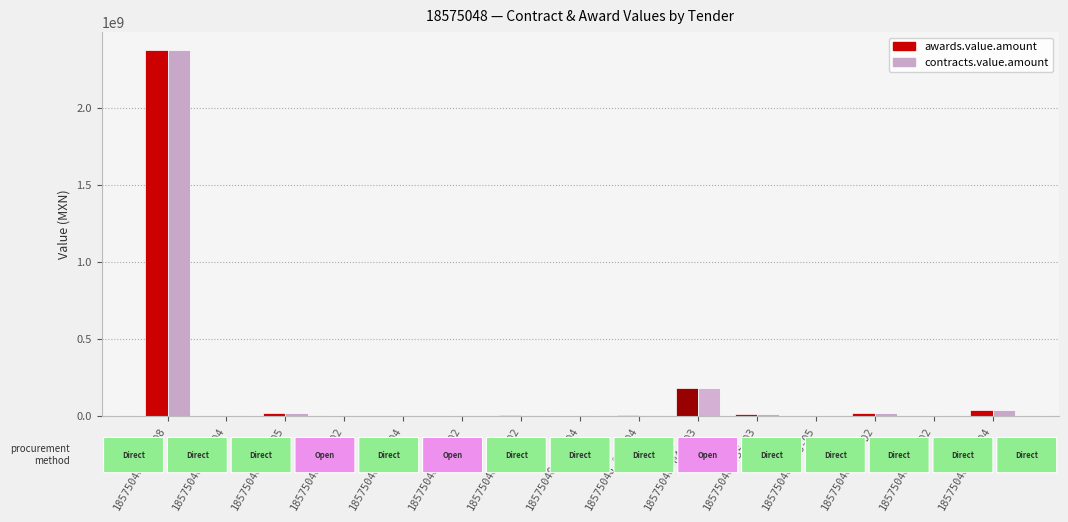

Where is contracts.value.amount nearest to the value 1188385536?

18575048-046-03